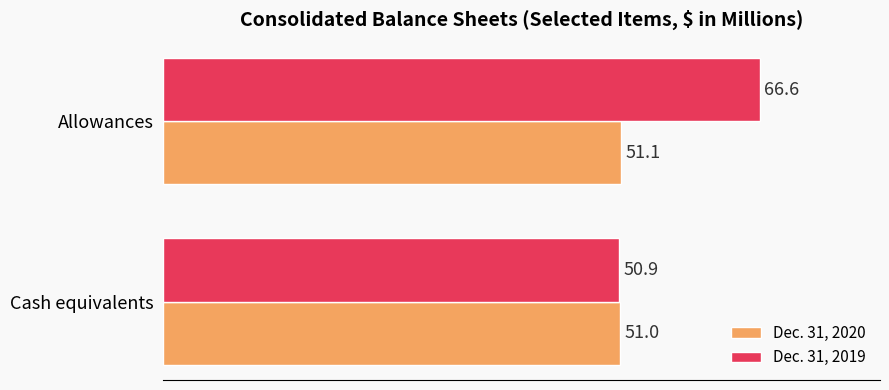

The Dec. 31, 2020 series shows 76.7 at Cash equivalents. True or false?

False